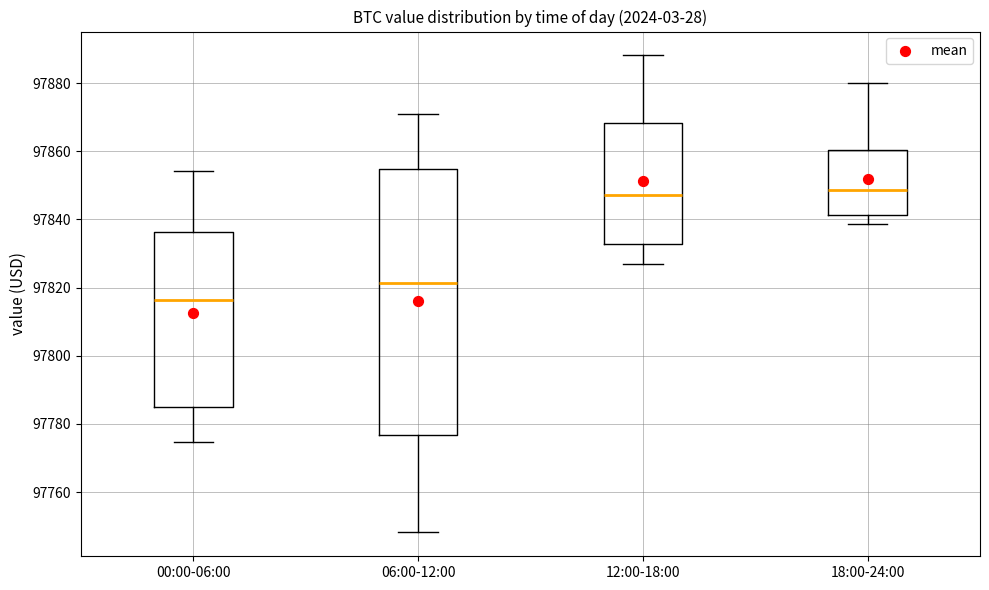

Where is the lower edge of the box for 06:00-12:00 on the y-axis? The values are not printed on the chart, so give them approximately, as read against the axis.

97776